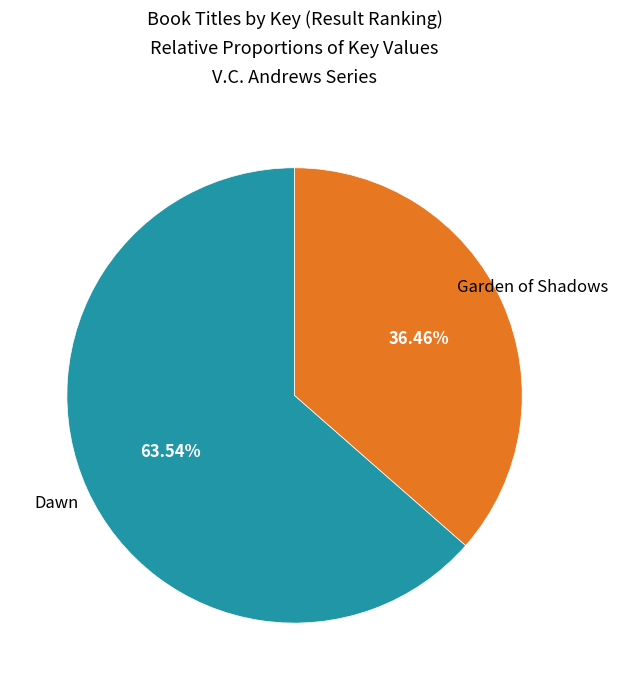

Does any single category account for the majority?

Yes